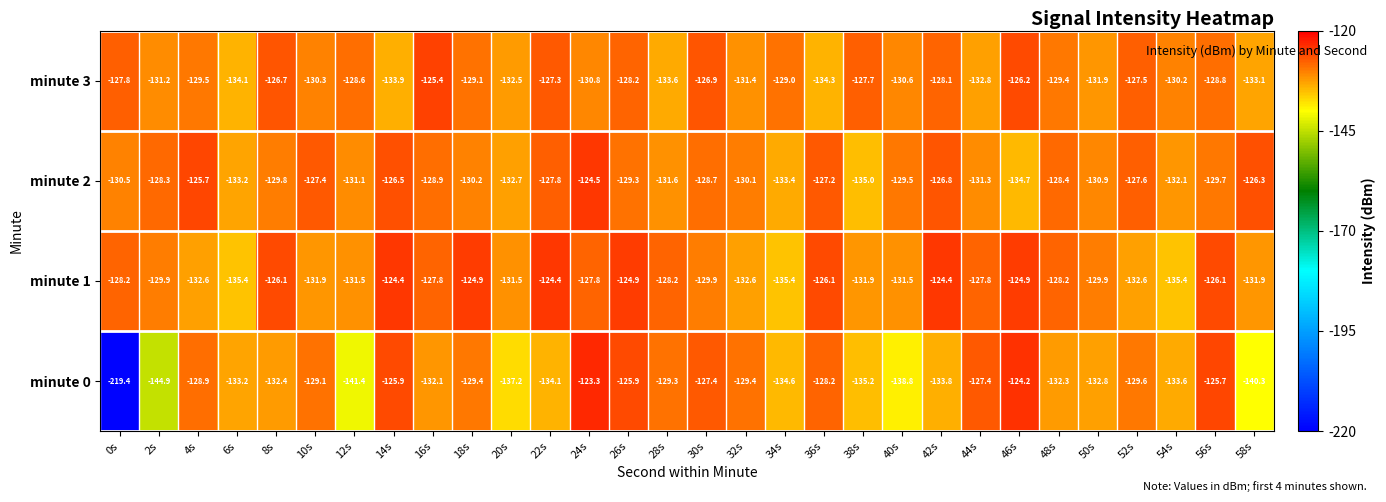

What is the average value of the minute 2 series?

-129.6